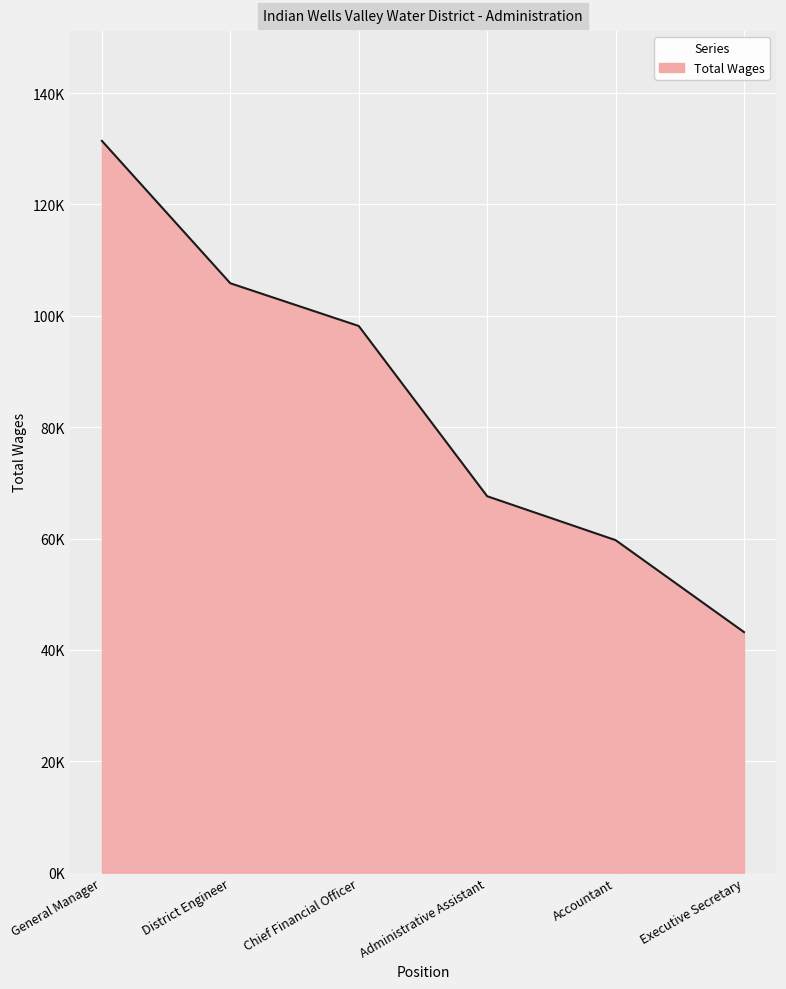

What is the sum of the values at Accountant and Administrative Assistant?

127318